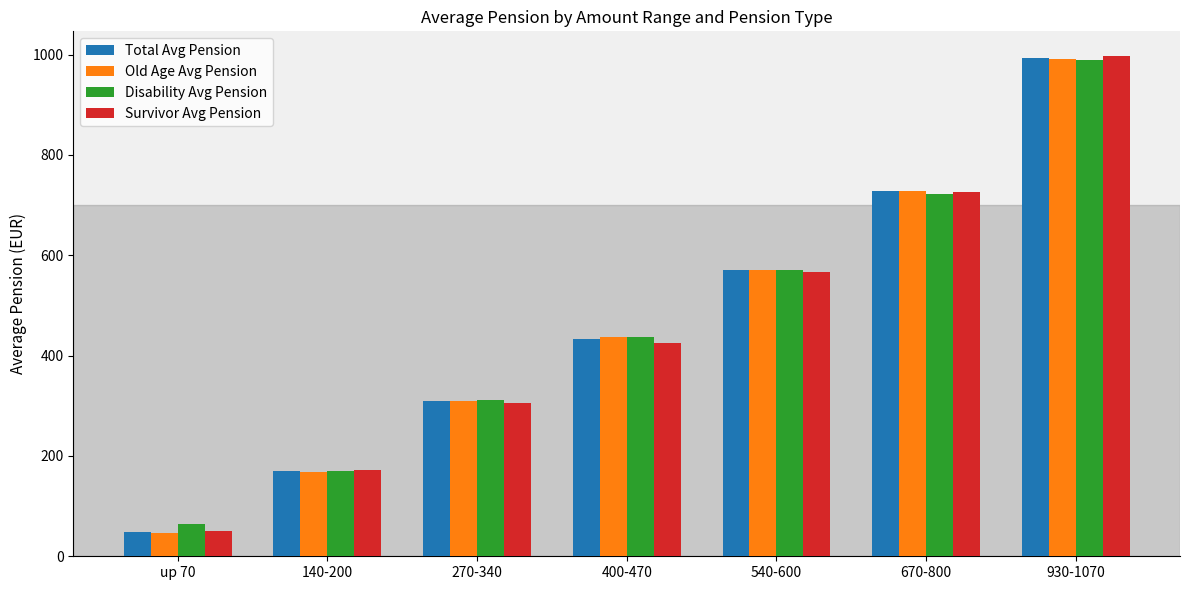

Which series has the widest spread of values?

Old Age Avg Pension